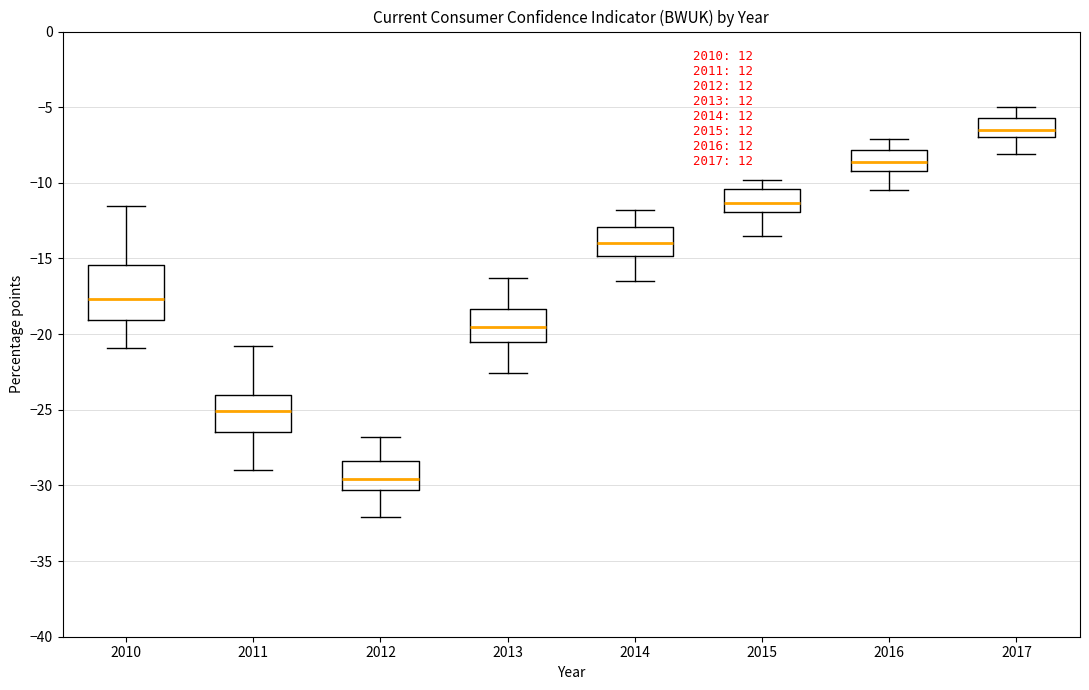

Which box's median line is the lowest?

2012